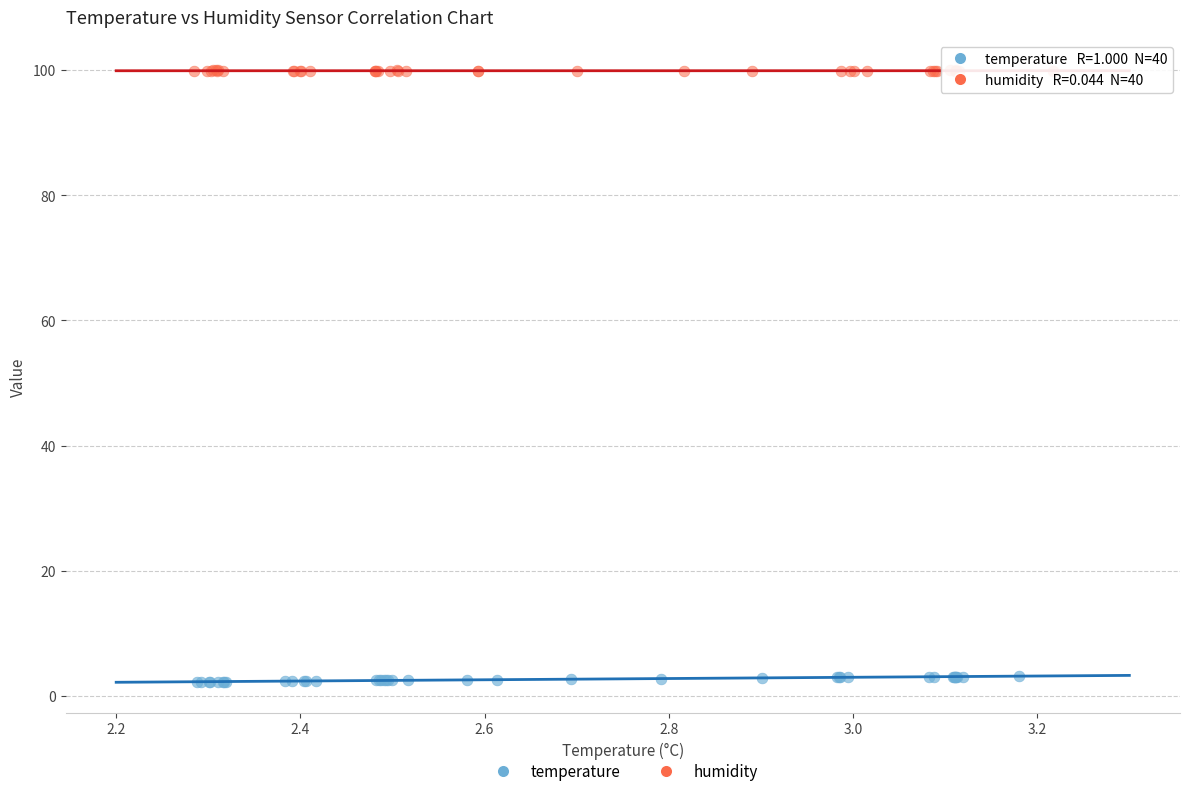

Which series has the widest spread of Y values?

temperature